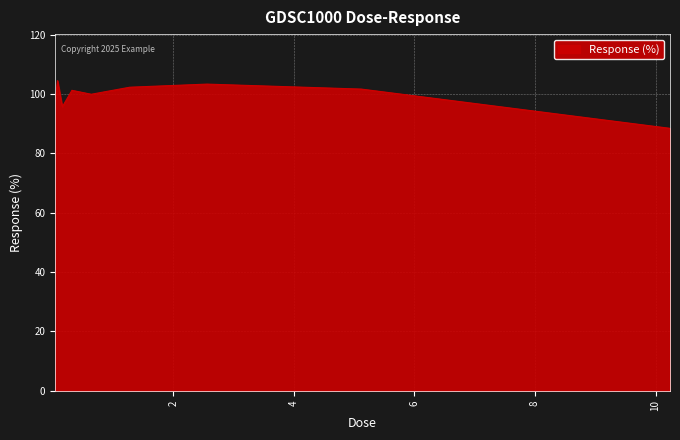

How many values are below 101?

4